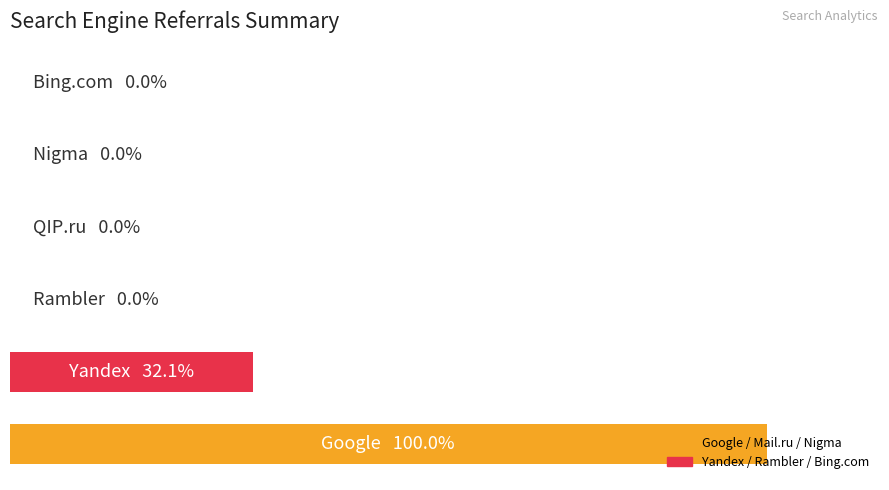

How many values are between 0 and 52?

5